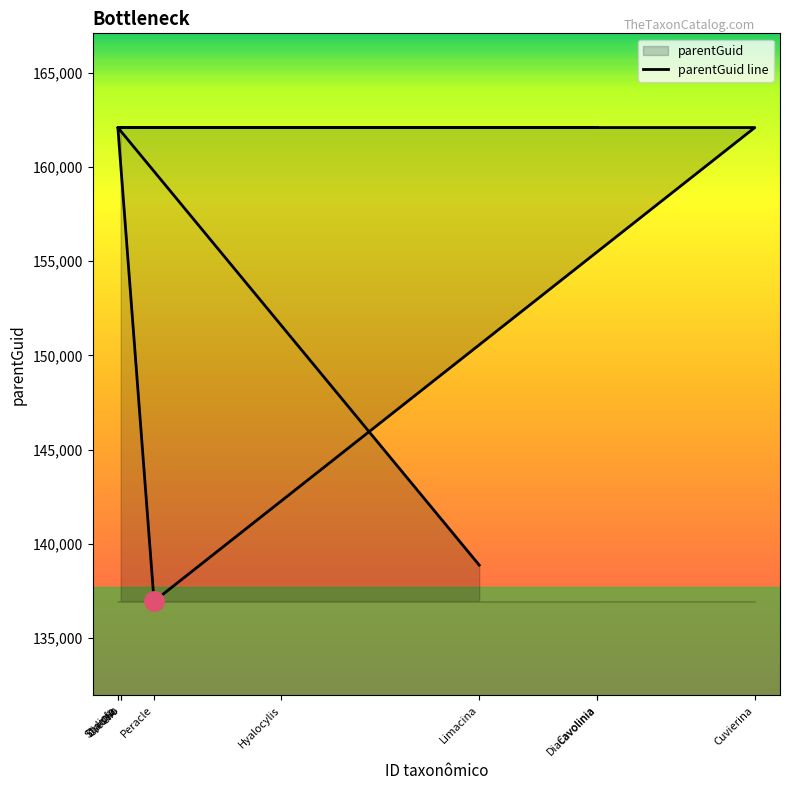

Reading left to right, transcribe all the data shown in this chart.

Limacina=138876	Diacria=162094	Cavolinia=162094	Creseis=162094	Diacavolinia=162094	Styliola=162094	Peracle=136957	Cuvierina=162094	Hyalocylis=162094	Clio=162094